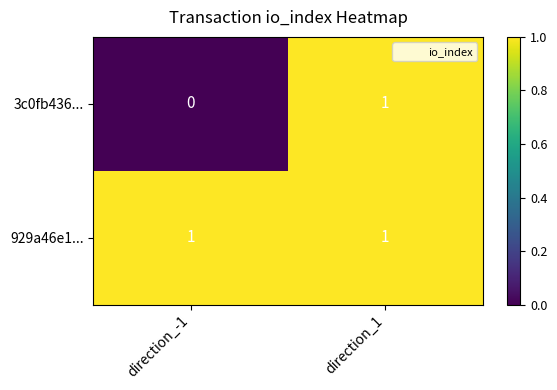

Reading left to right, list all the values displayed in this chart.

3c0fb436...: 0	1
929a46e1...: 1	1